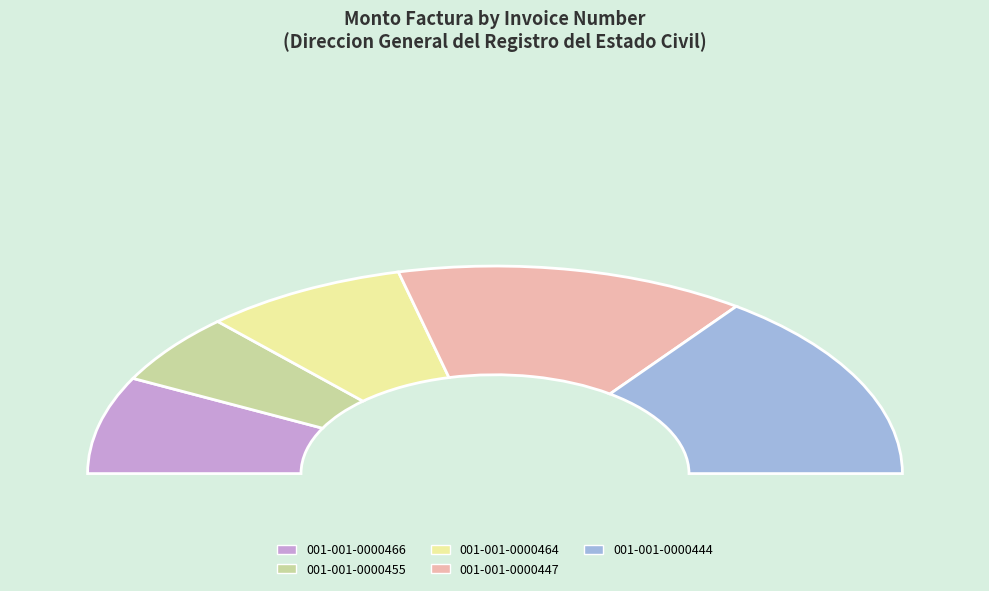

Count the number of slices in the pie.

5